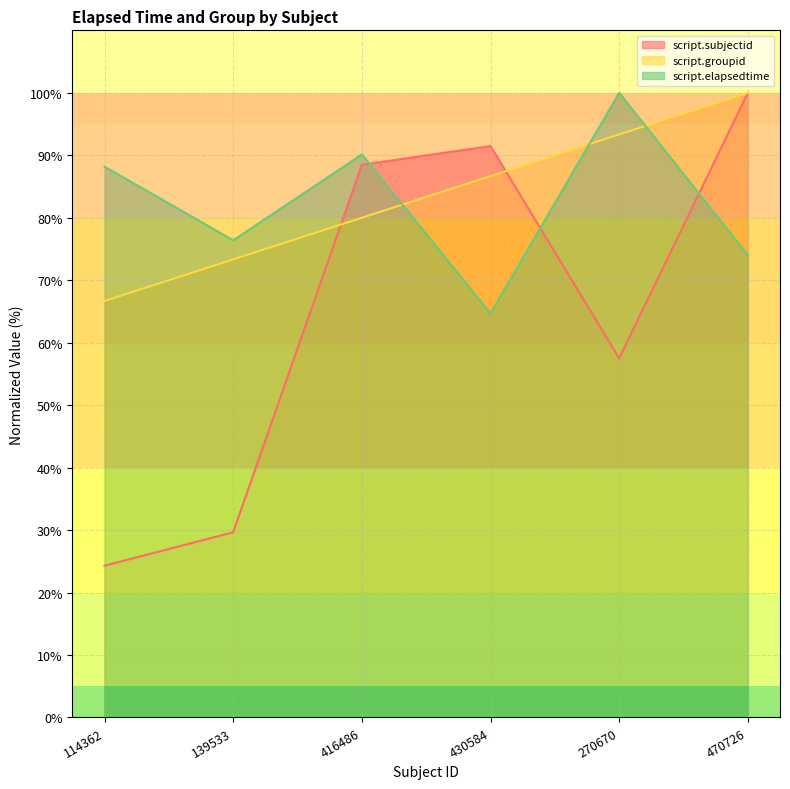

Rank the series by their maximum value, from highest to lowest.

script.subjectid, script.groupid, script.elapsedtime